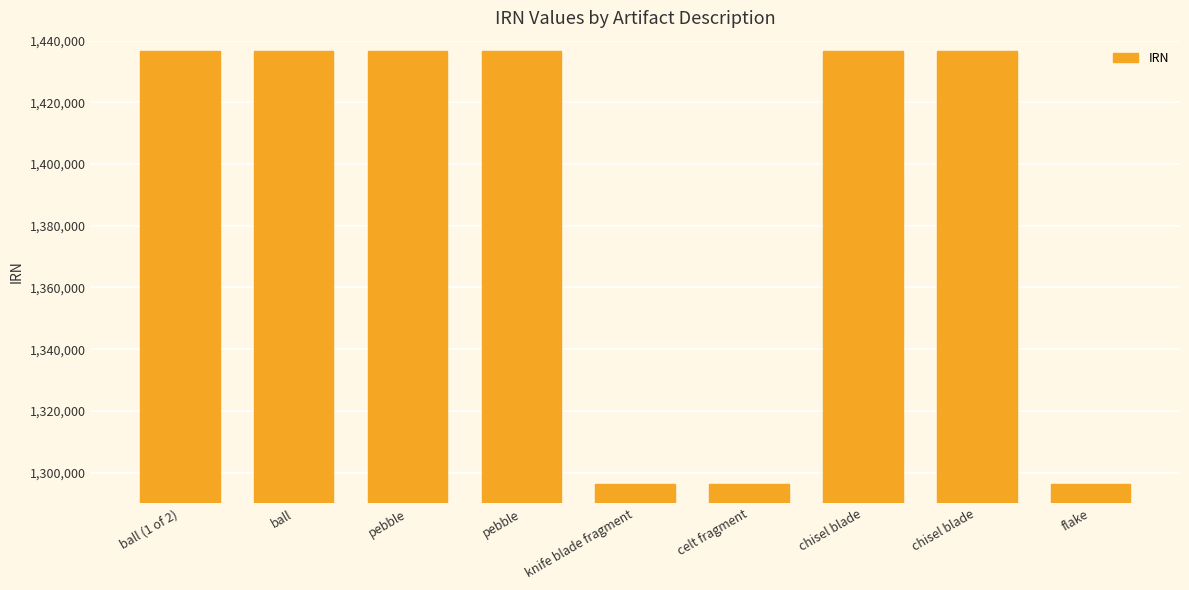

What value does the data have at ball (1 of 2), to the nearest 100?

1436600